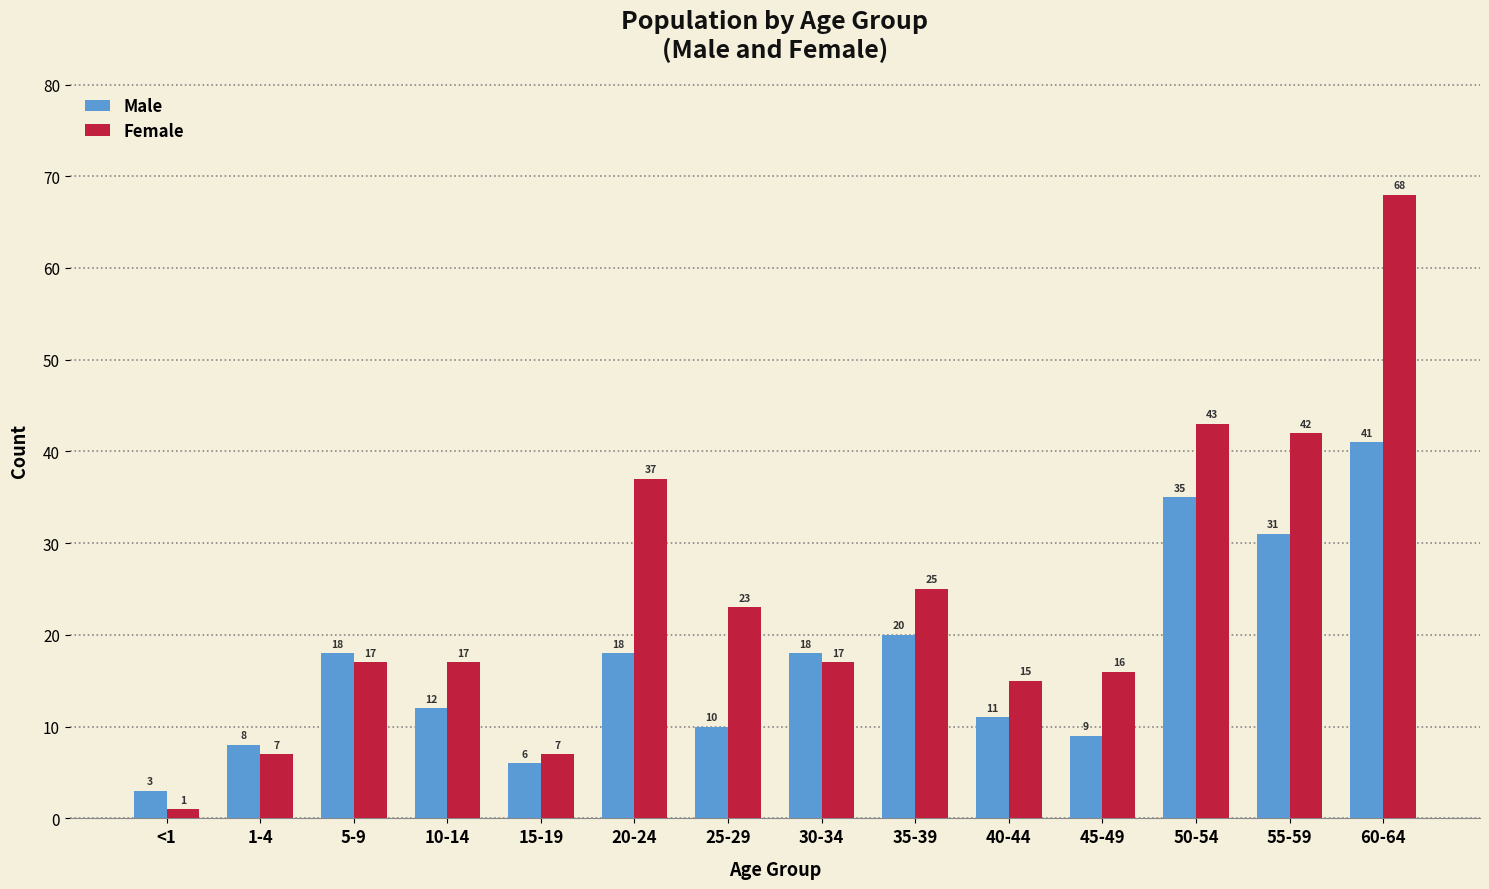

Reading left to right, extract all data points from this chart.

Male: 3	8	18	12	6	18	10	18	20	11	9	35	31	41
Female: 1	7	17	17	7	37	23	17	25	15	16	43	42	68